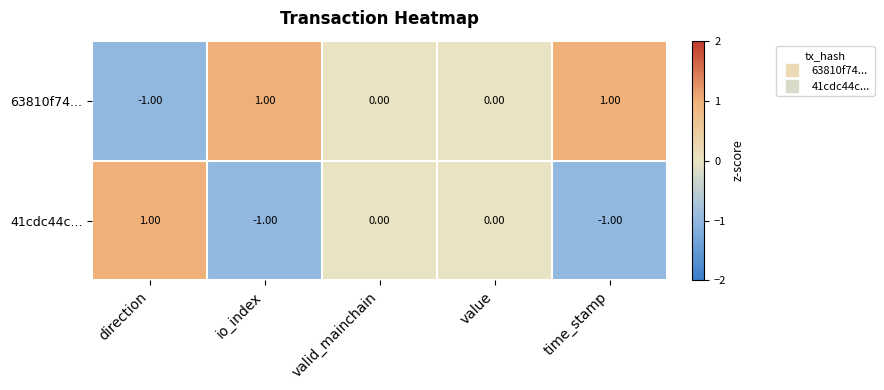

Which series has the largest total across all categories?

63810f74...